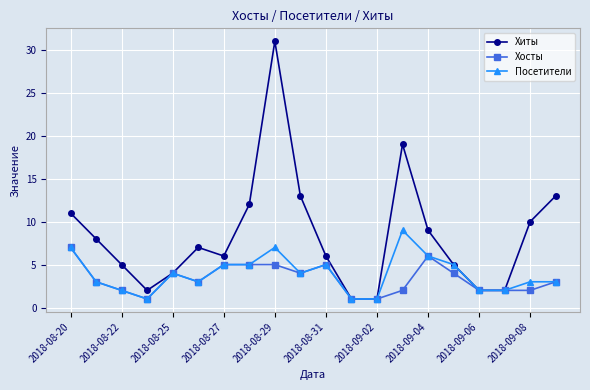

How many data points does each series have?

20